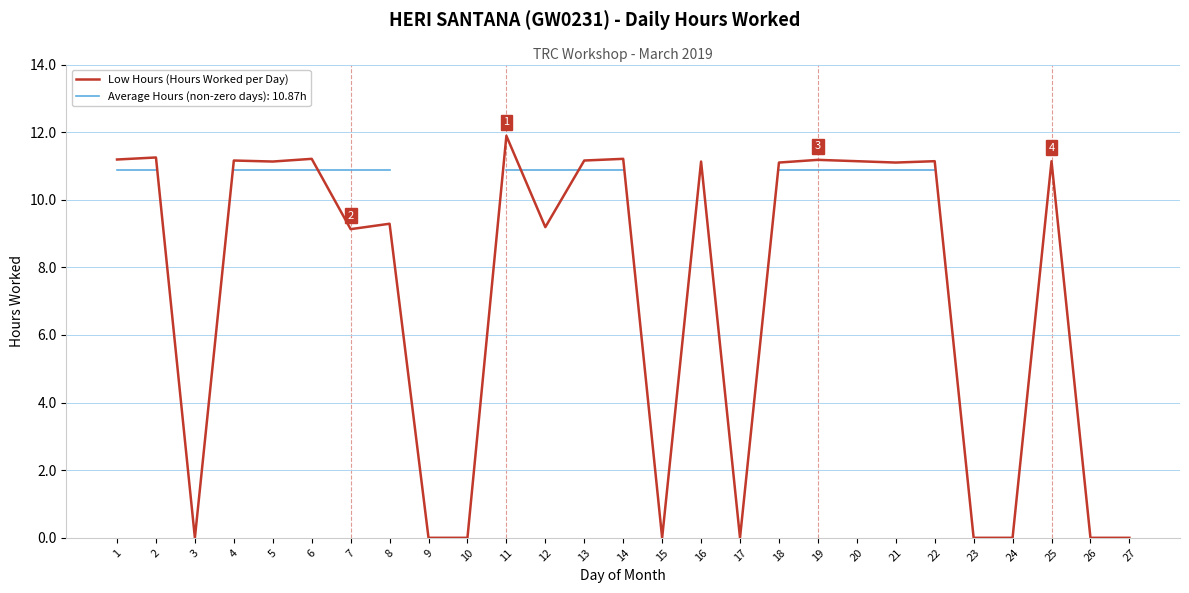

How many points are higher than both their immediate neighbors (excluding endpoints)?

10